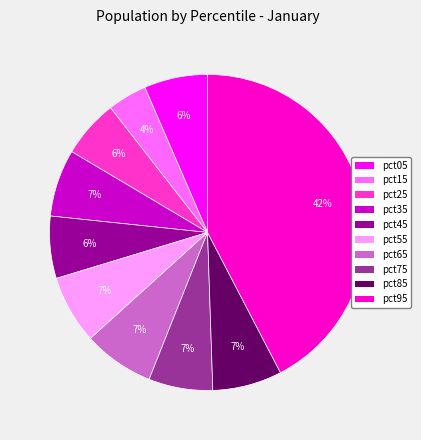

Count the number of slices in the pie.

10